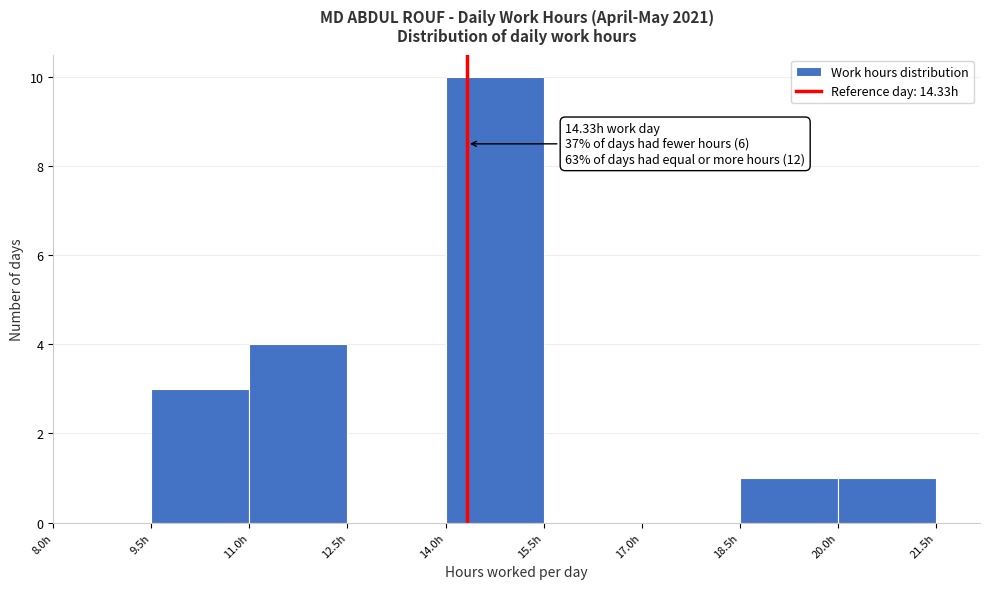

Which range on the x-axis has the tallest bar?

14.0 to 15.5